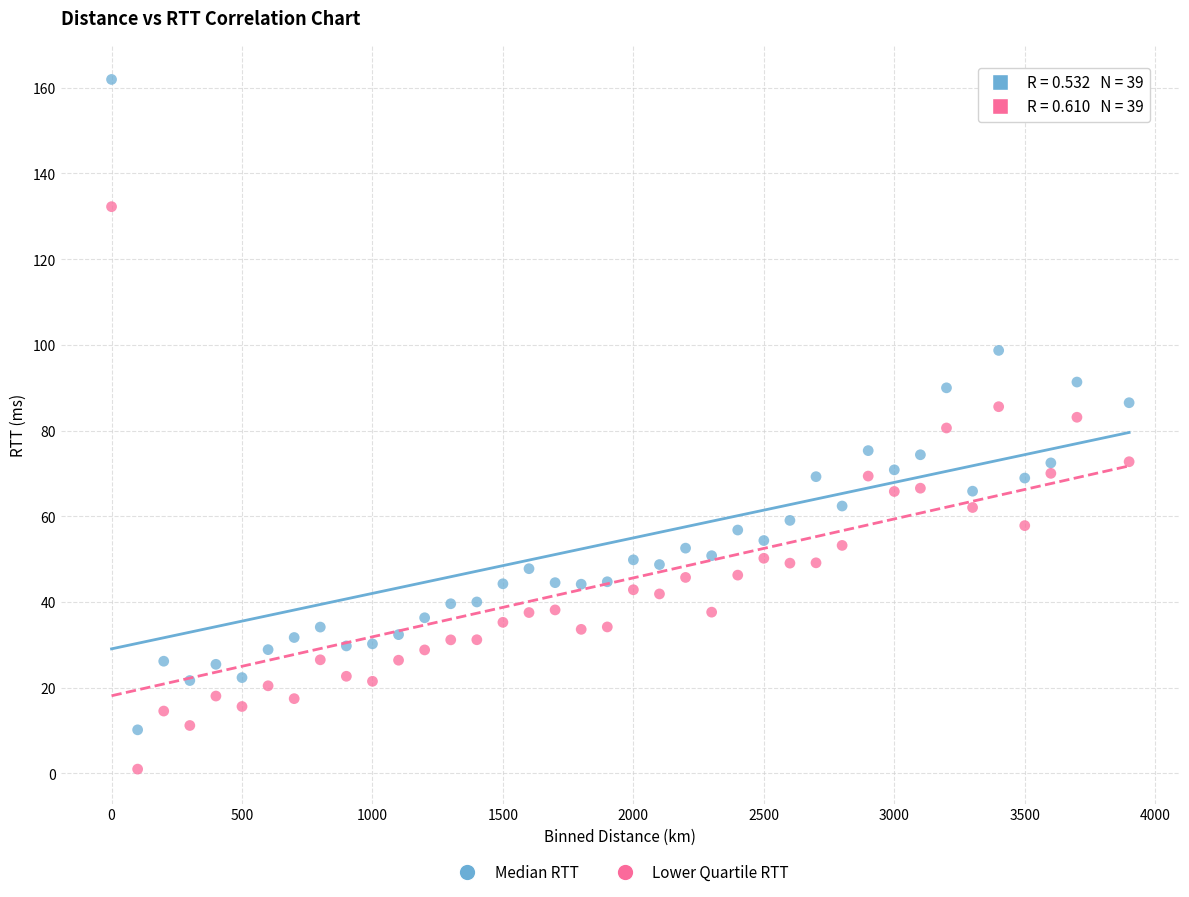

What are all the series names shown in the legend?

Median RTT, Lower Quartile RTT